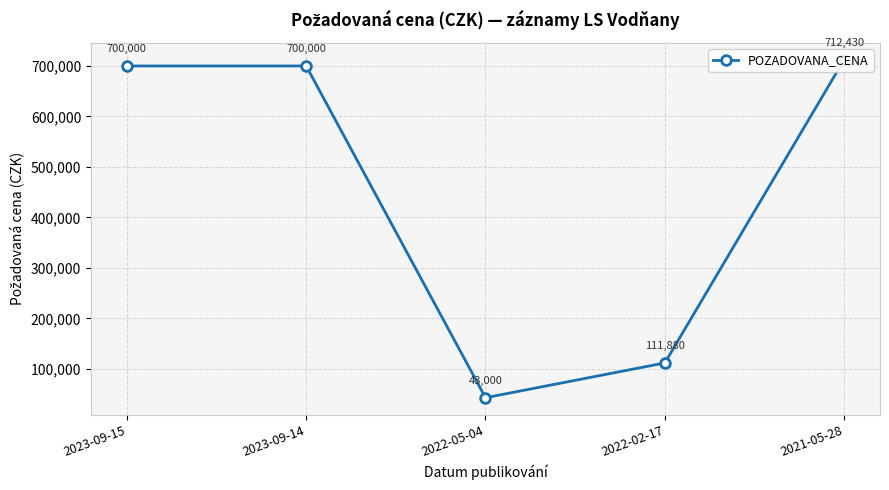

Between 2023-09-15 and 2023-09-14, which is larger?

2023-09-15